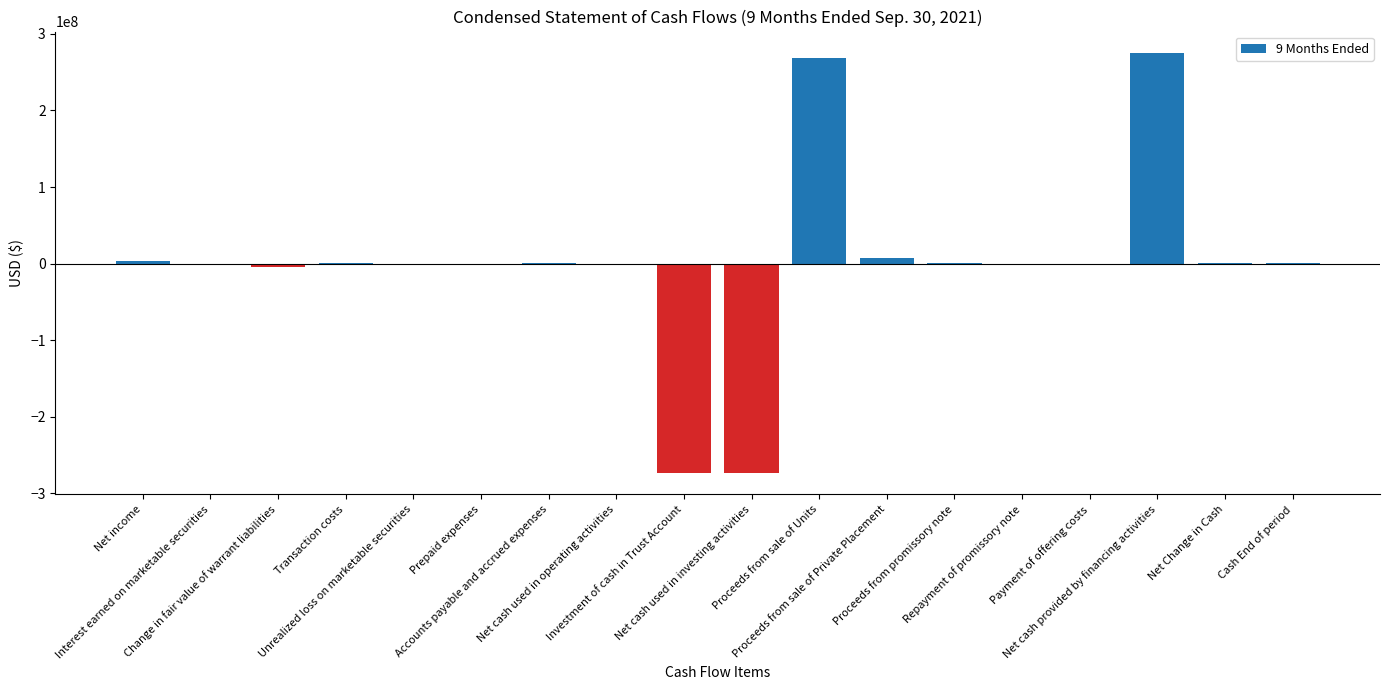

What is the greatest value displayed?

275647895